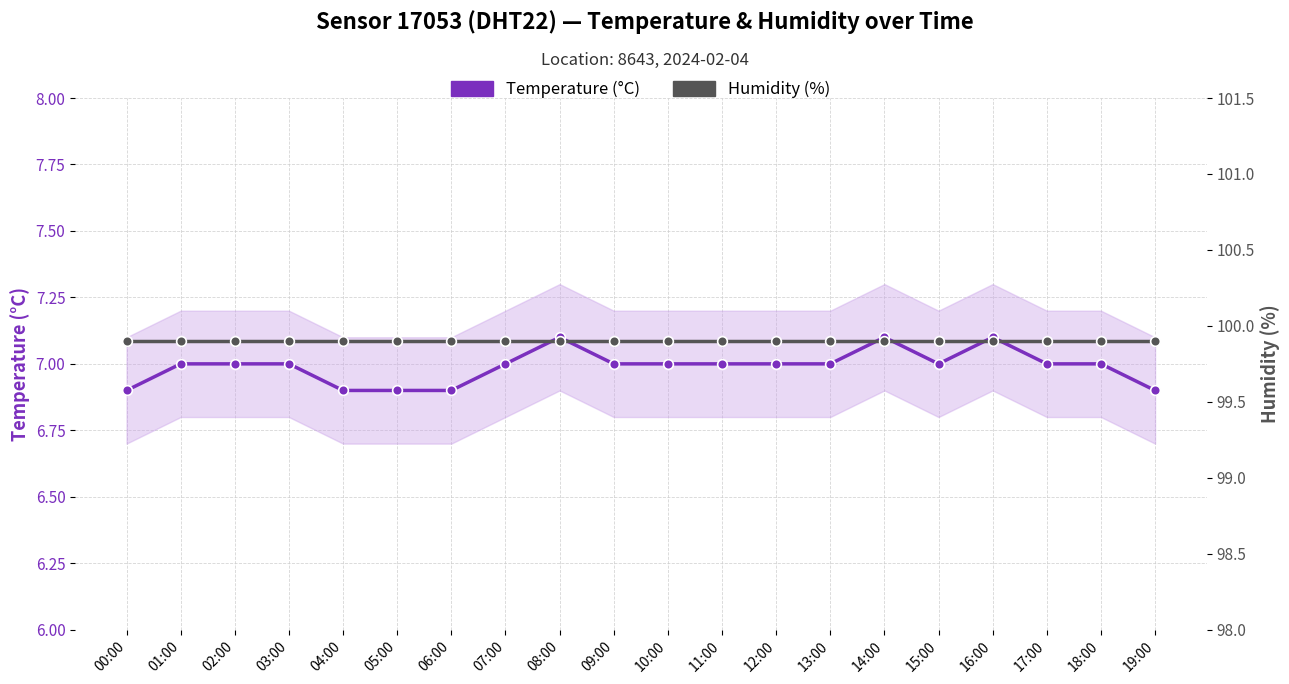

What is the label of the 10th point from the left?

09:00